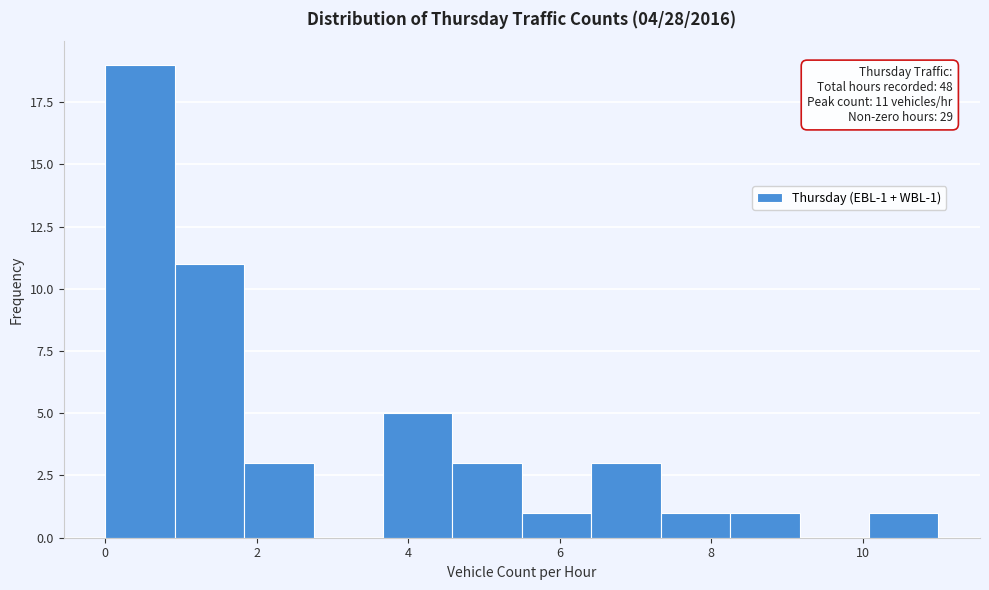

Over which range of the x-axis is the bar tallest?

0.0 to 1.0